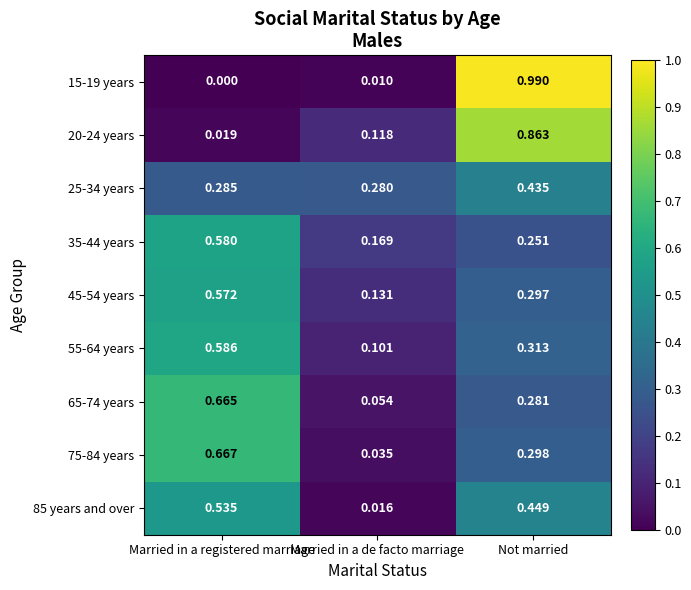

Which series has the largest range (max minus min)?

15-19 years